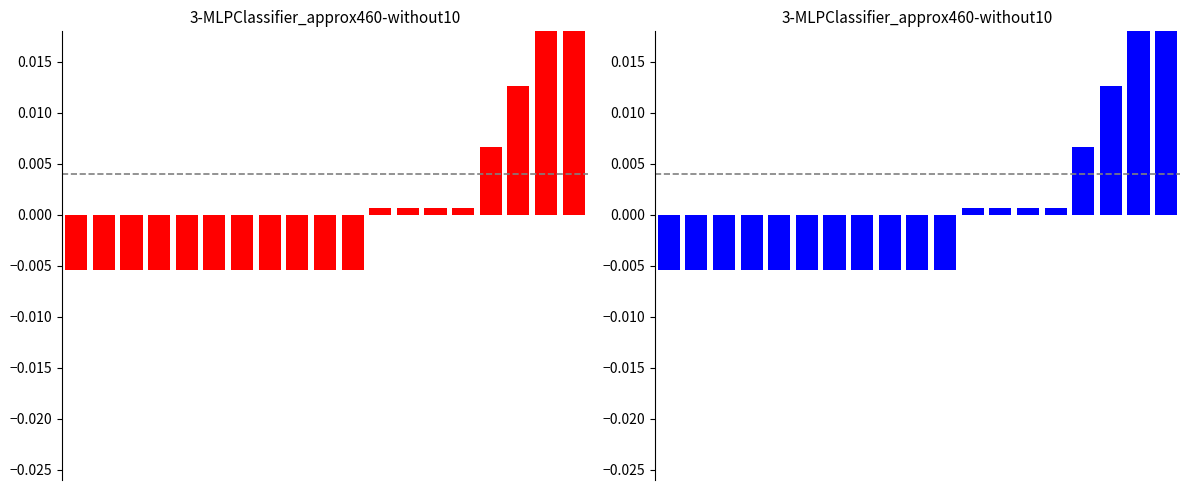

List the labels in order of value, largest first.

17, 18, 16, 15, 11, 12, 13, 14, 0, 1, 2, 3, 4, 5, 6, 7, 8, 9, 10